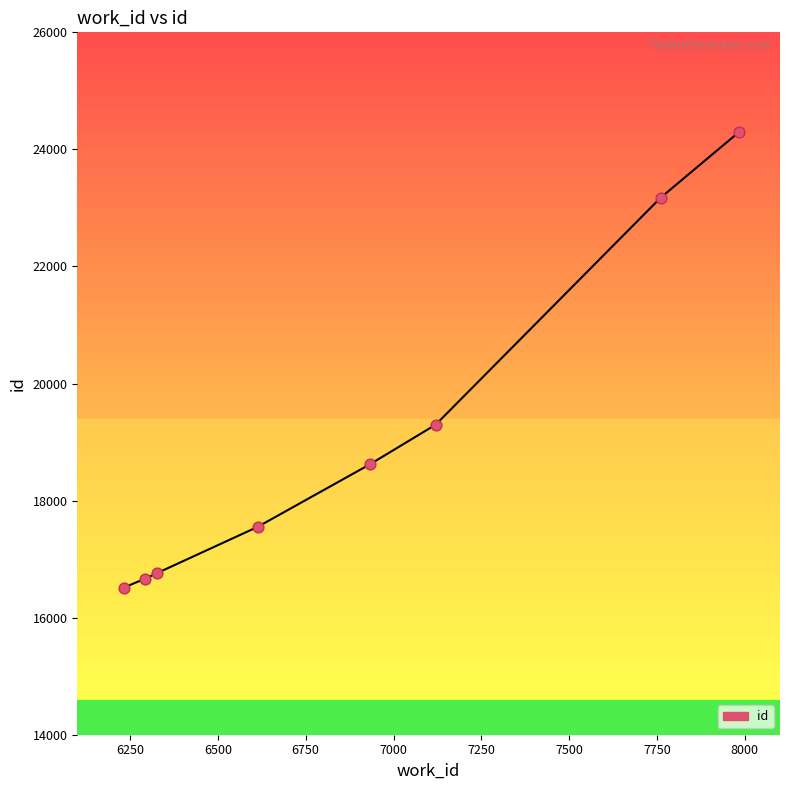

What is the greatest value displayed?

24300